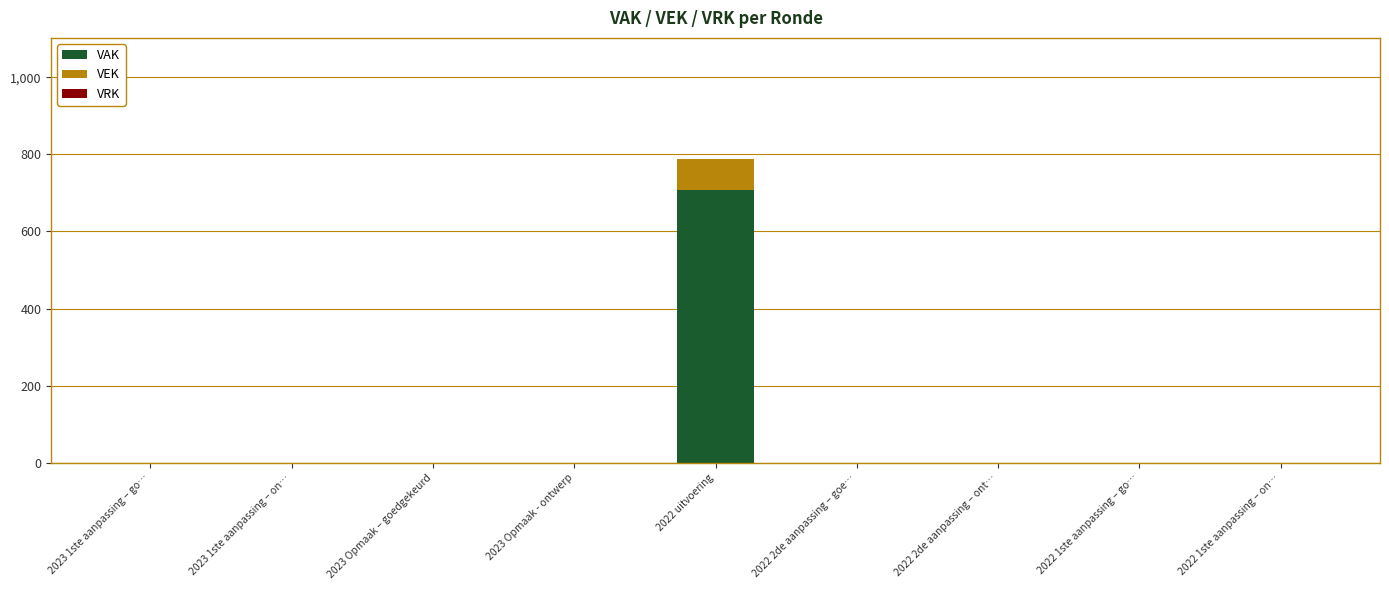

How many data points does each series have?

9